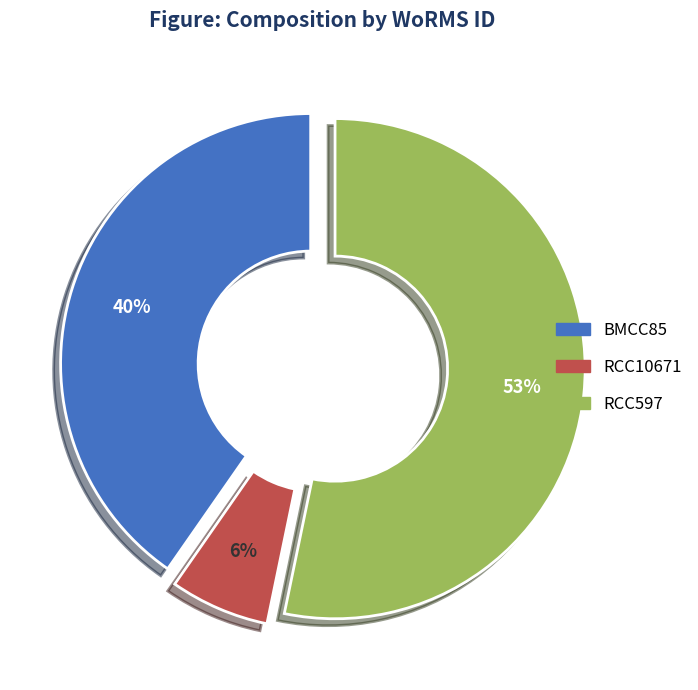

Is the sum of RCC597 and RCC10671 greater than half?

Yes